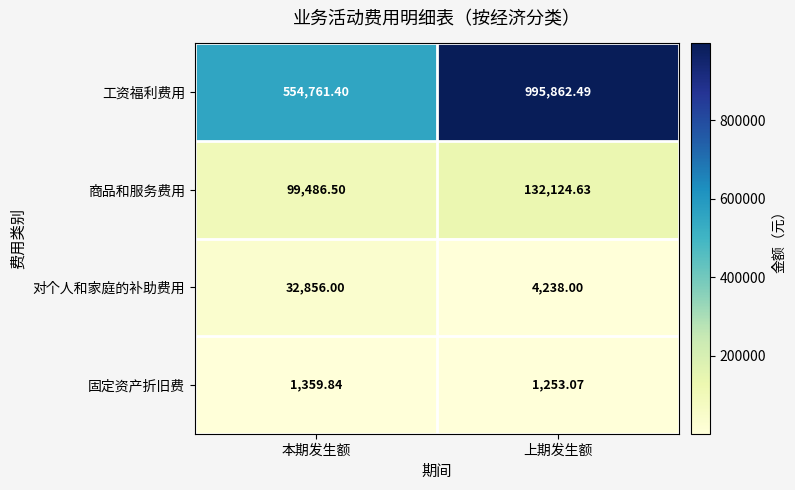

Where is 固定资产折旧费 nearest to the value 1306?

上期发生额